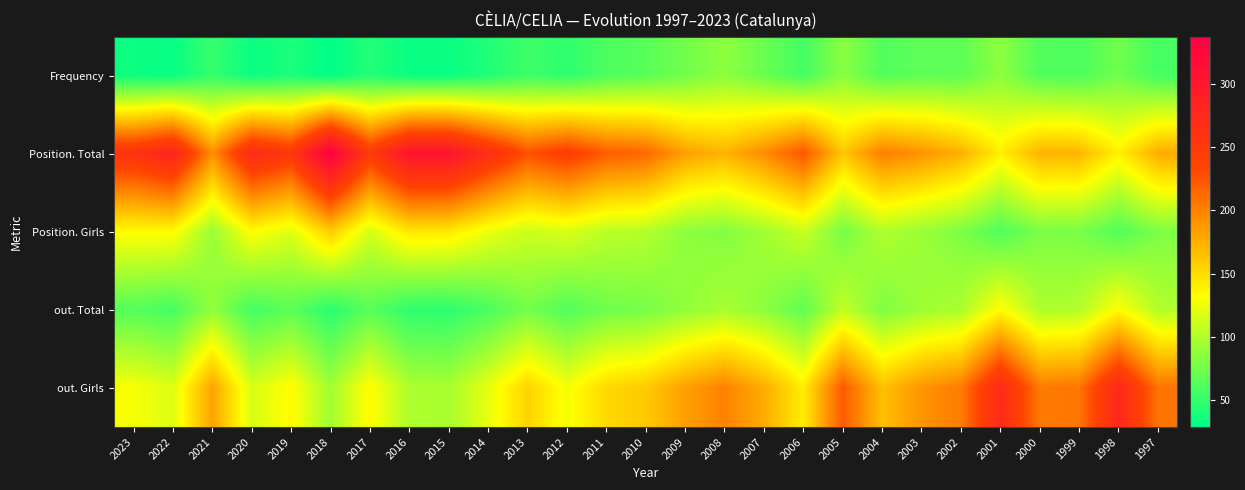

How many categories are shown in the chart?

27